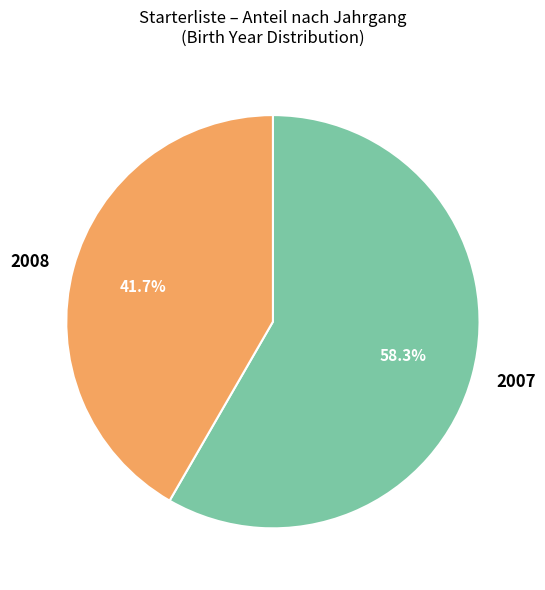

Rank the categories by value from lowest to highest.

2008, 2007